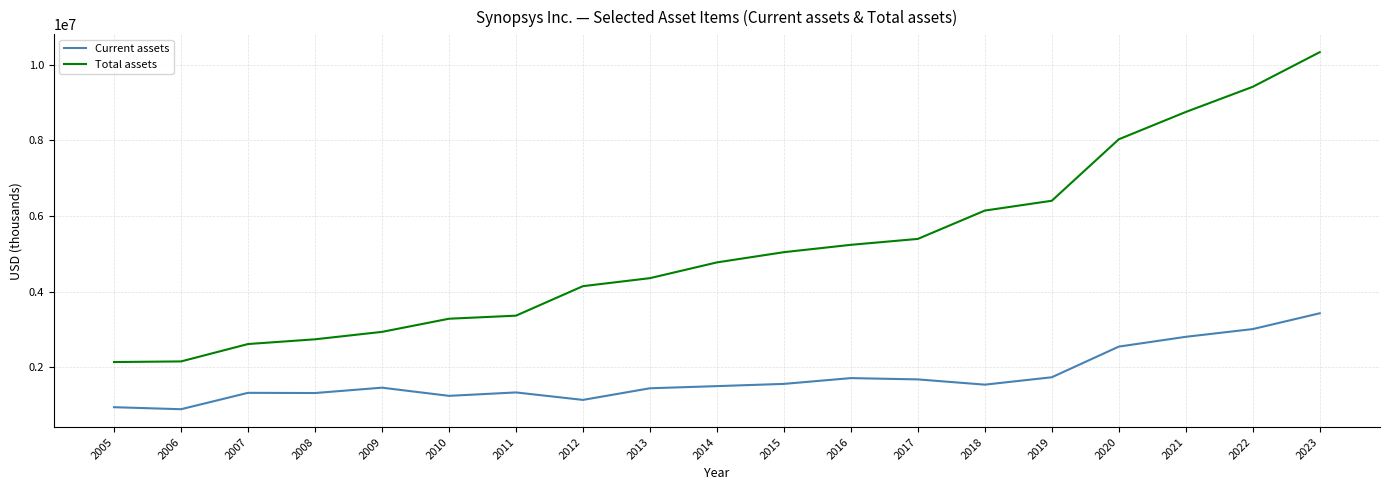

True or false: Current assets and Total assets cross at least once.

False